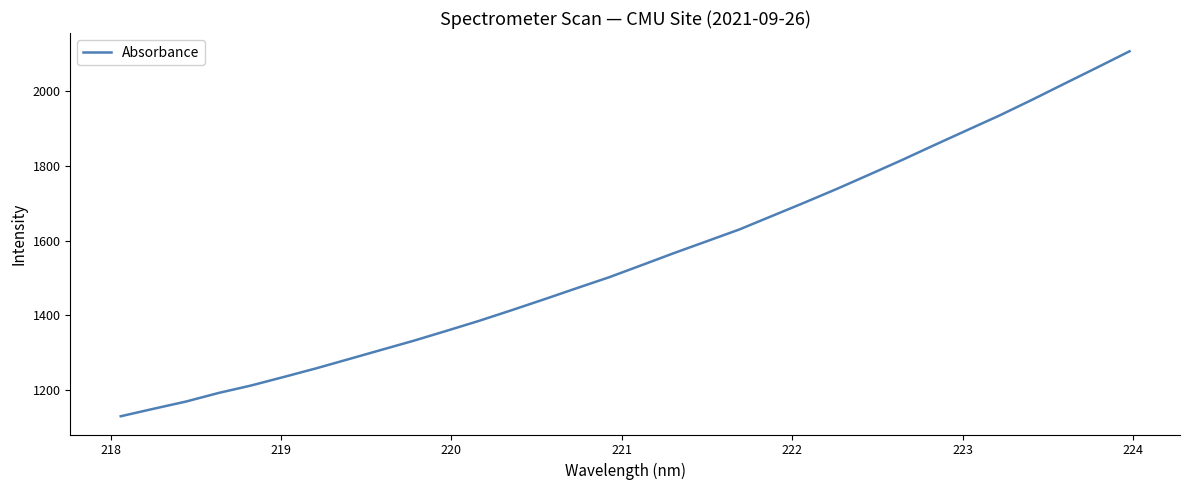

What is the minimum value shown in the chart?

1129.6